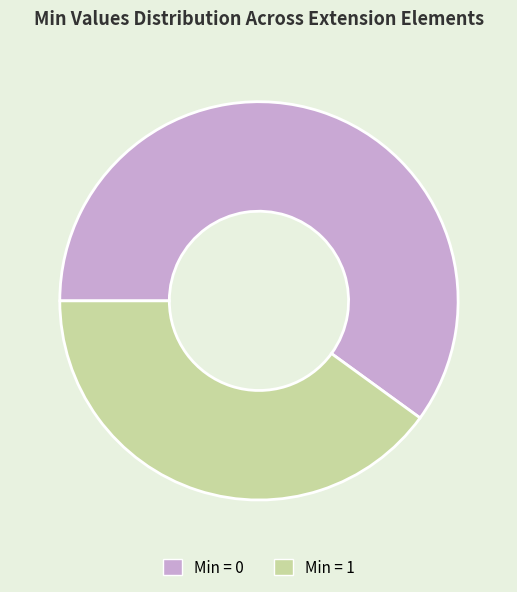

Rank the categories by value from lowest to highest.

Min = 1, Min = 0